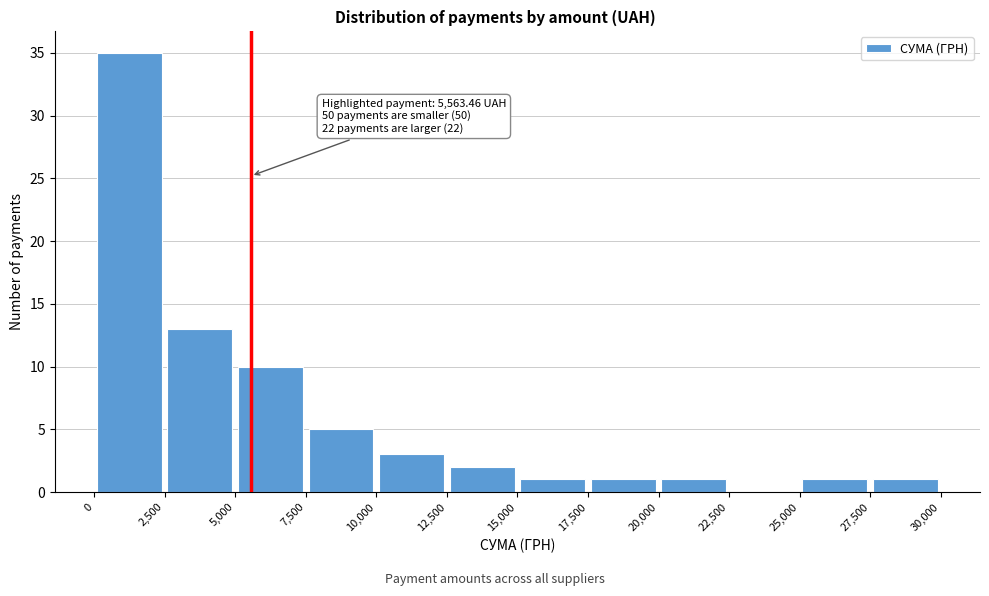

Which range on the x-axis has the tallest bar?

0 to 2,500